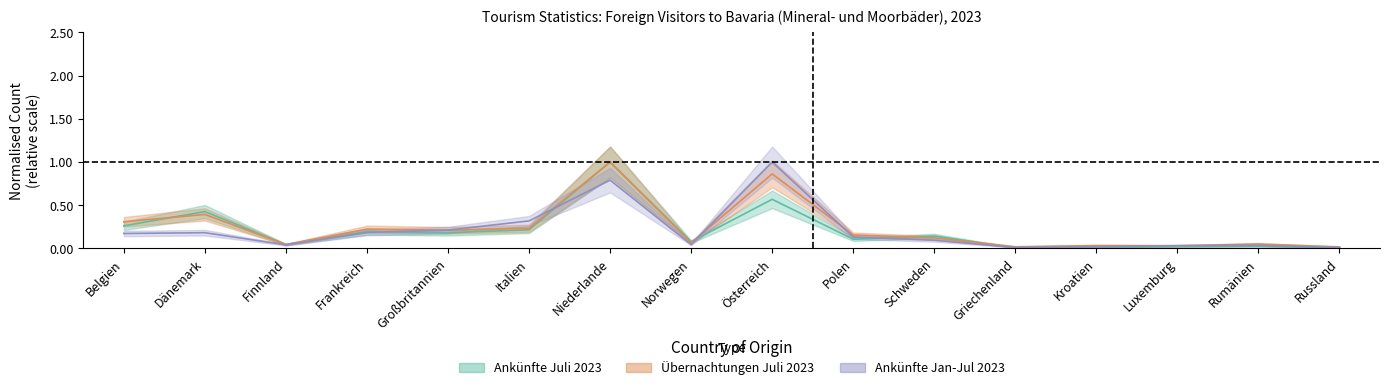

What is the sum of the Ankünfte Juli 2023 values at Dänemark and Polen?

0.5